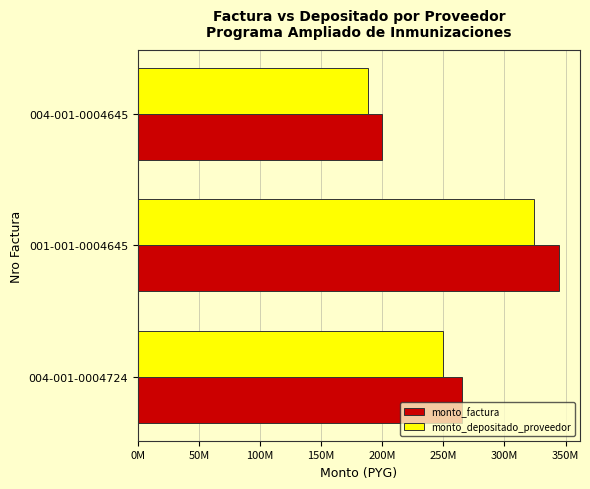

What are all the series names shown in the legend?

monto_factura, monto_depositado_proveedor